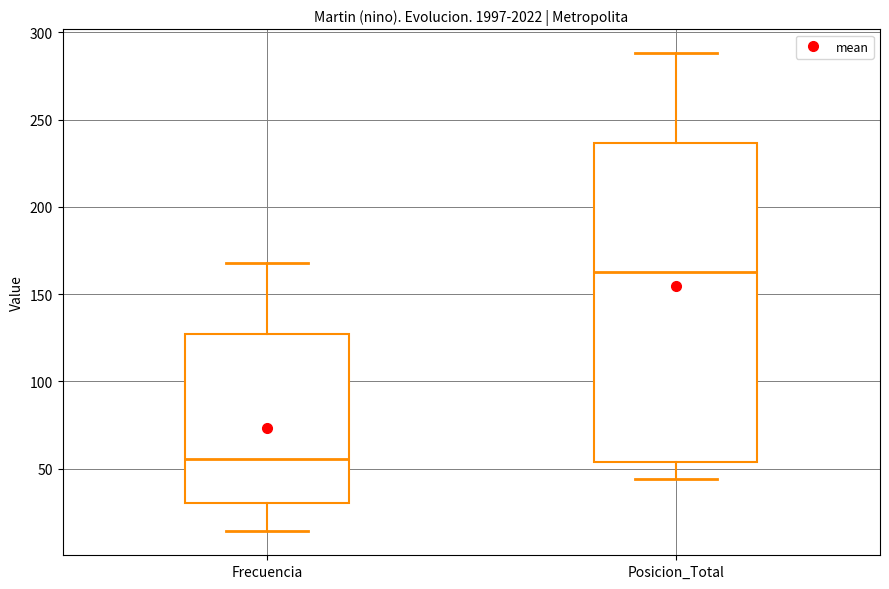

Which box's median line is the highest?

Posicion_Total